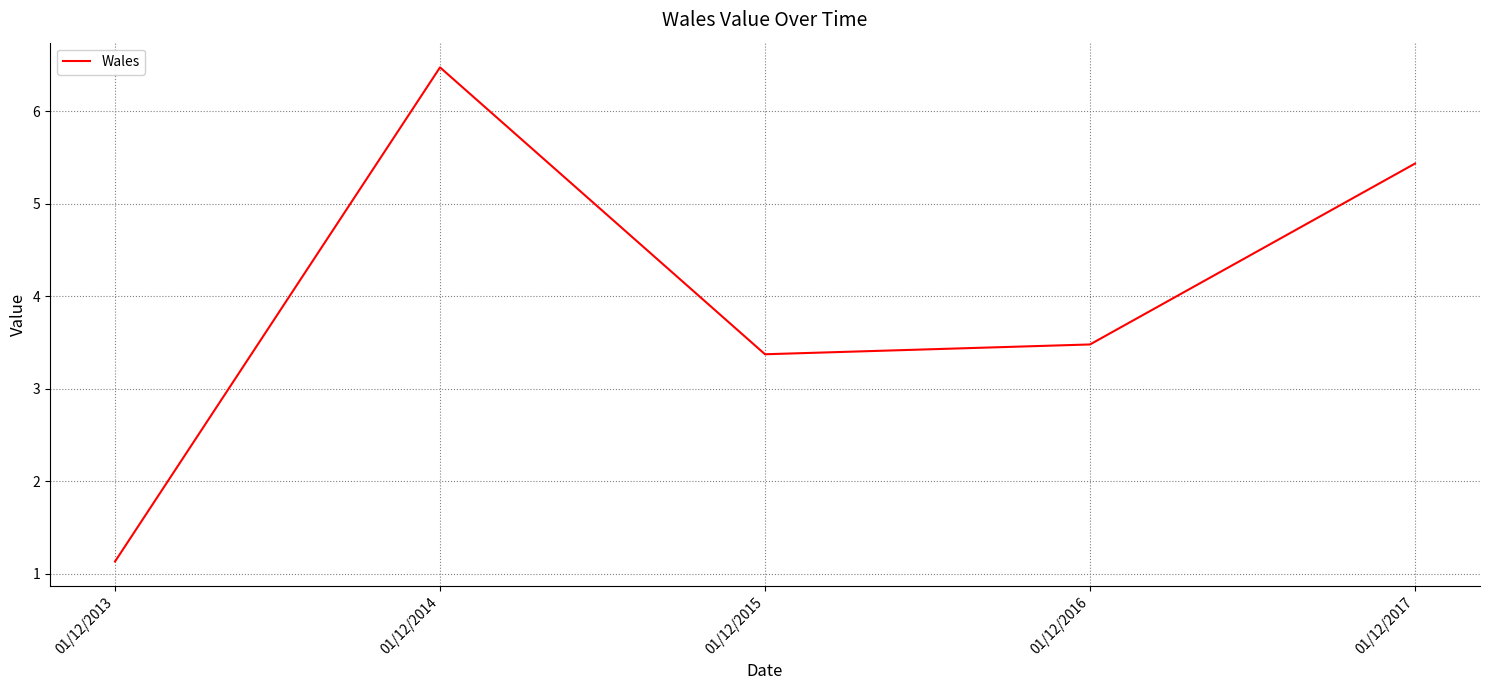

Which category has the lowest value across all series?

01/12/2013